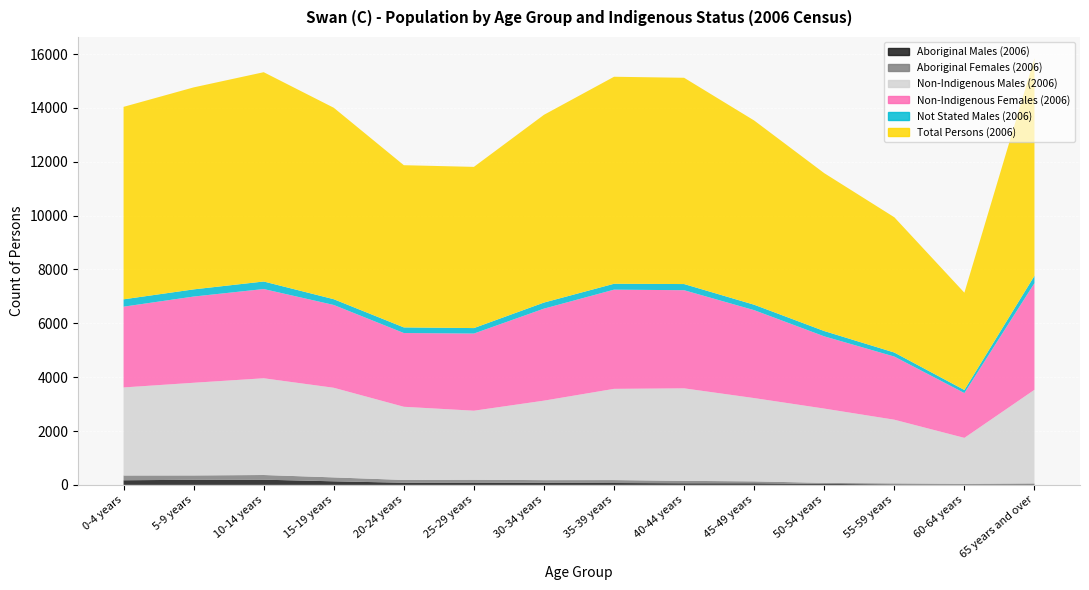

Reading left to right, transcribe all the data shown in this chart.

Aboriginal Males (2006): 0-4 years=172	5-9 years=190	10-14 years=193	15-19 years=133	20-24 years=80	25-29 years=84	30-34 years=79	35-39 years=70	40-44 years=60	45-49 years=60	50-54 years=37	55-59 years=19	60-64 years=16	65 years and over=21
Aboriginal Females (2006): 0-4 years=177	5-9 years=161	10-14 years=174	15-19 years=145	20-24 years=103	25-29 years=107	30-34 years=98	35-39 years=109	40-44 years=90	45-49 years=71	50-54 years=37	55-59 years=37	60-64 years=25	65 years and over=34
Non-Indigenous Males (2006): 0-4 years=3270	5-9 years=3442	10-14 years=3593	15-19 years=3329	20-24 years=2718	25-29 years=2564	30-34 years=2952	35-39 years=3388	40-44 years=3436	45-49 years=3093	50-54 years=2760	55-59 years=2365	60-64 years=1705	65 years and over=3477
Non-Indigenous Females (2006): 0-4 years=3000	5-9 years=3202	10-14 years=3314	15-19 years=3075	20-24 years=2739	25-29 years=2866	30-34 years=3417	35-39 years=3684	40-44 years=3644	45-49 years=3265	50-54 years=2683	55-59 years=2345	60-64 years=1665	65 years and over=3961
Not Stated Males (2006): 0-4 years=273	5-9 years=266	10-14 years=280	15-19 years=214	20-24 years=209	25-29 years=203	30-34 years=226	35-39 years=219	40-44 years=229	45-49 years=202	50-54 years=197	55-59 years=150	60-64 years=113	65 years and over=273
Total Persons (2006): 0-4 years=7148	5-9 years=7502	10-14 years=7773	15-19 years=7110	20-24 years=6024	25-29 years=5987	30-34 years=6973	35-39 years=7688	40-44 years=7661	45-49 years=6842	50-54 years=5863	55-59 years=5024	60-64 years=3614	65 years and over=8078